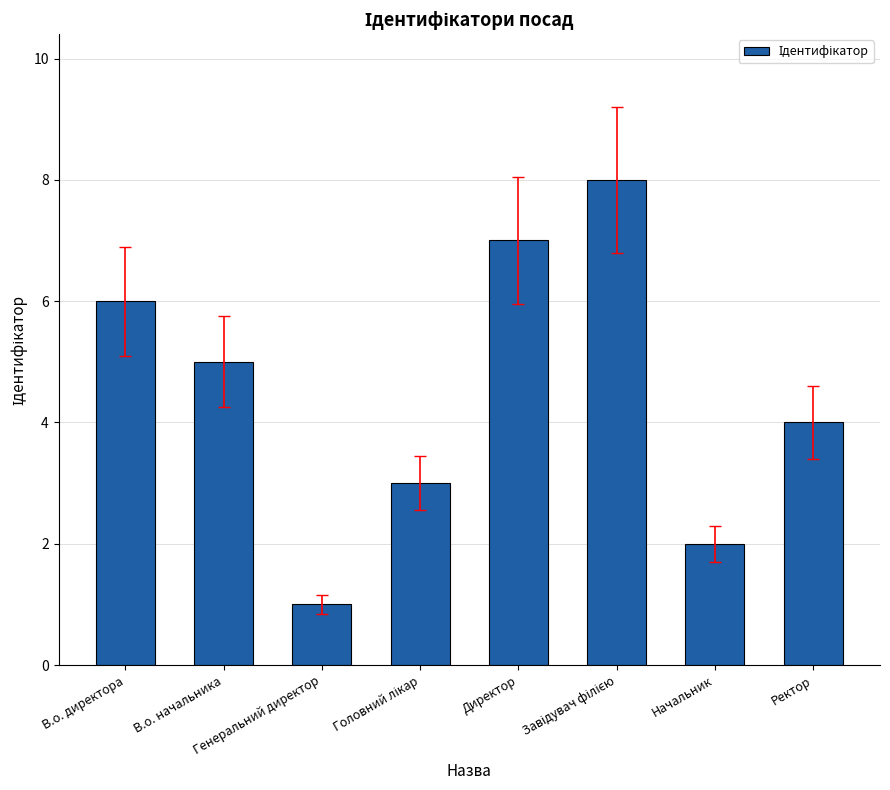

What position from the right is Директор?

4